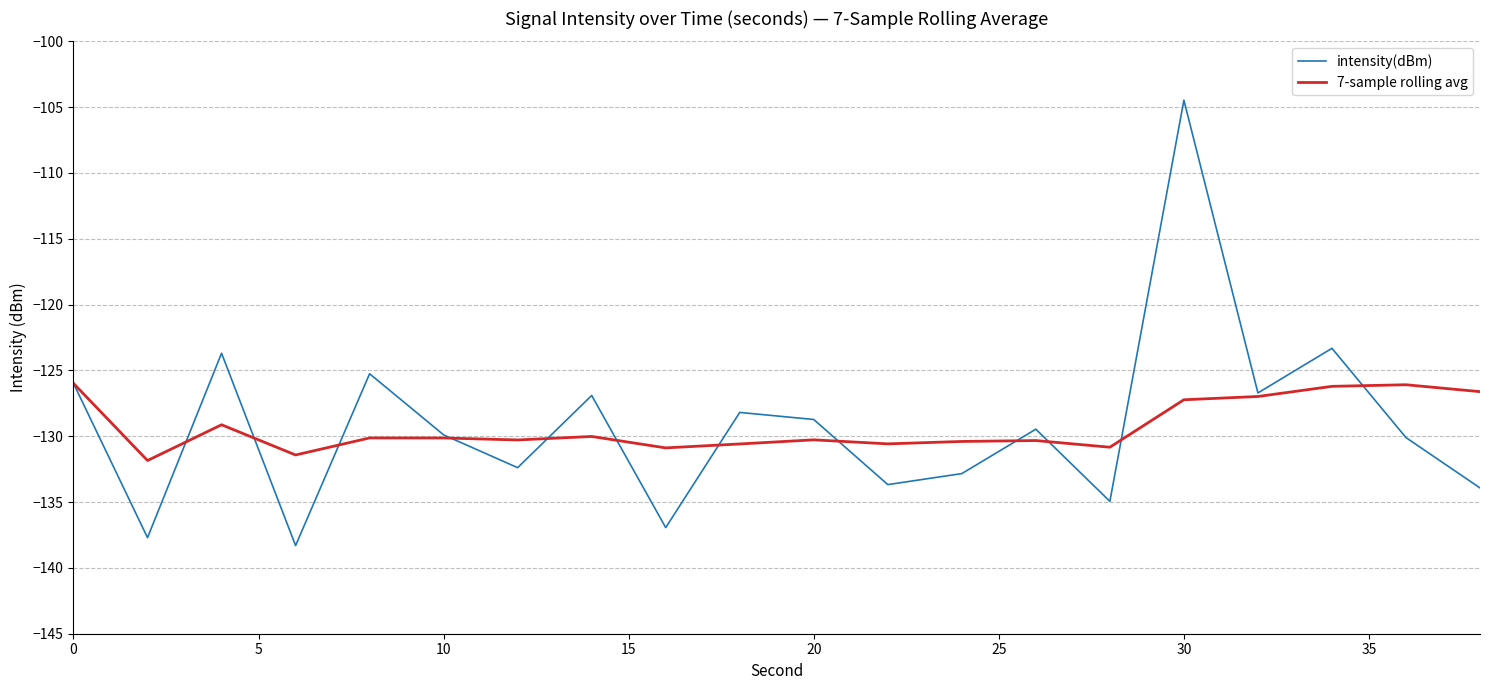

Which series has the largest range (max minus min)?

intensity(dBm)